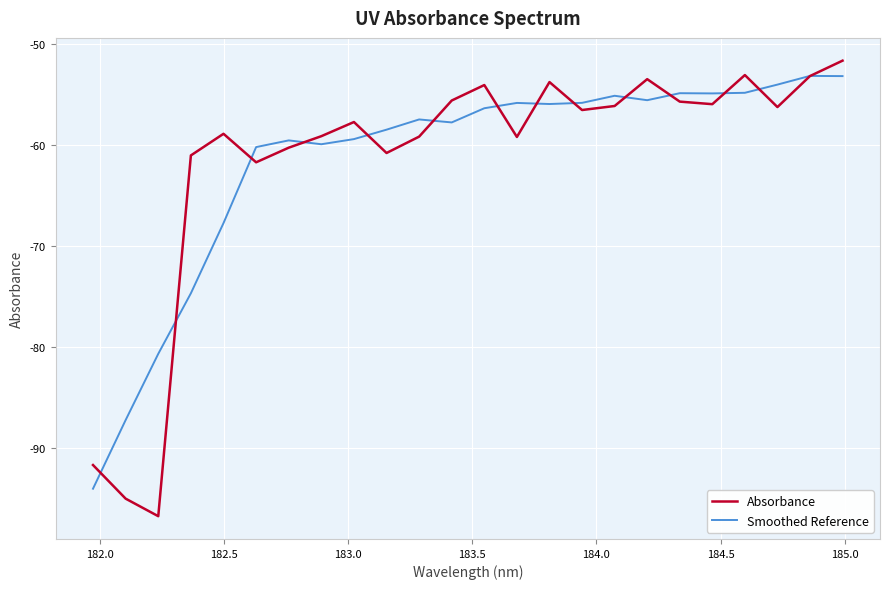

What is the greatest value displayed?

-51.6